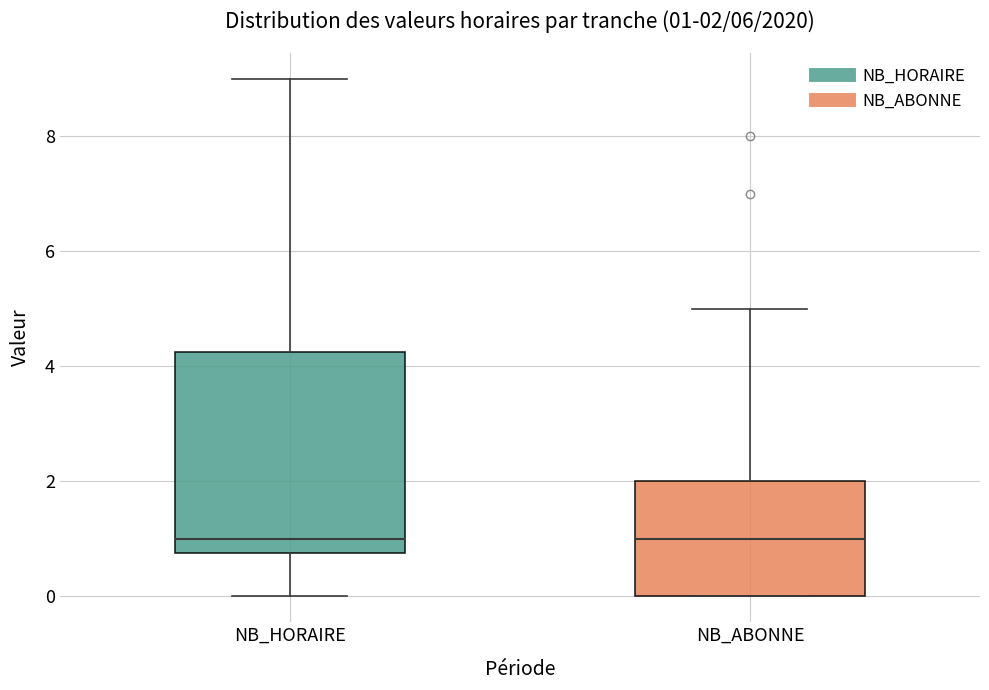

Comparing the boxes themselves (not the whiskers), which one is the tallest?

NB_HORAIRE